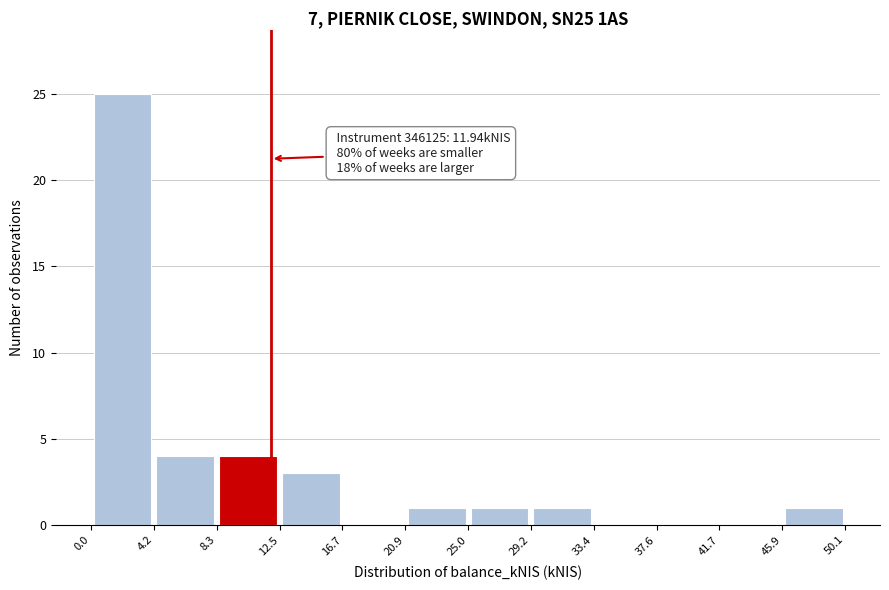

Over which range of the x-axis is the bar tallest?

0.0 to 4.2